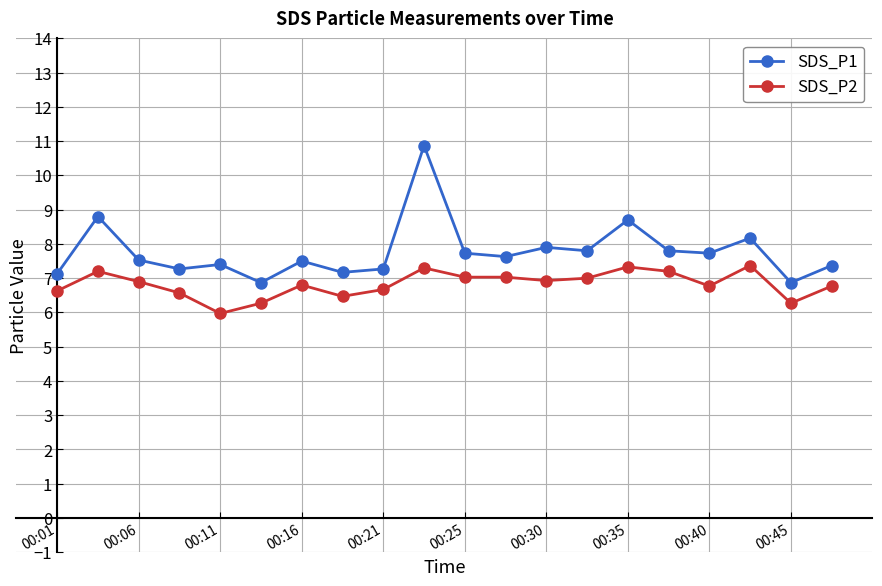

At how many categories does at least one series exceed 7?

18